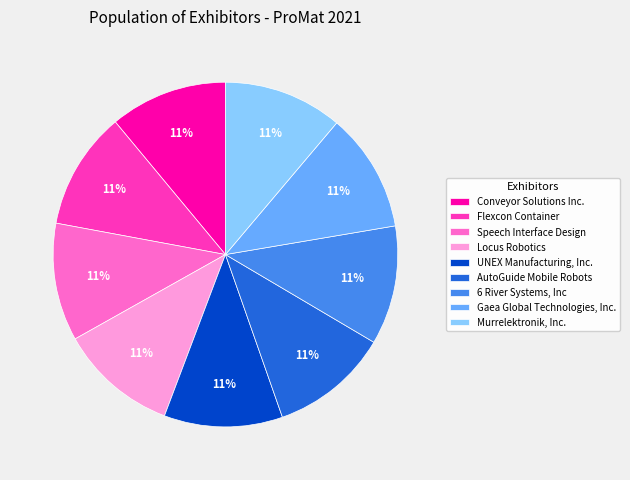

Does Locus Robotics account for over 50% of the chart?

No